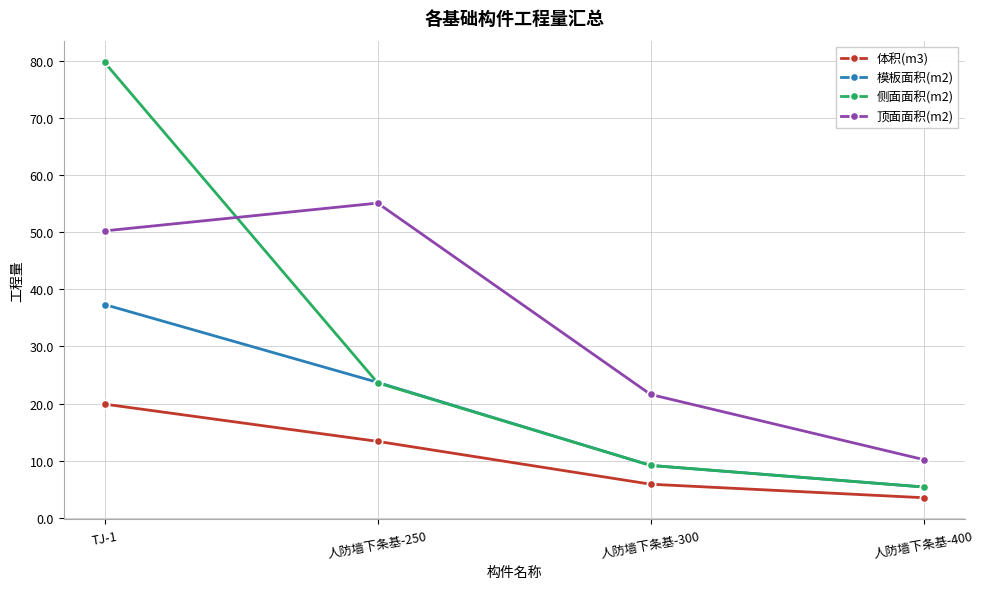

What are all the series names shown in the legend?

体积(m3), 模板面积(m2), 侧面面积(m2), 顶面面积(m2)